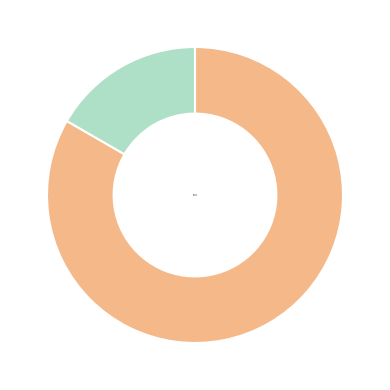

Rank the categories by value from lowest to highest.

DHX904, DHX404